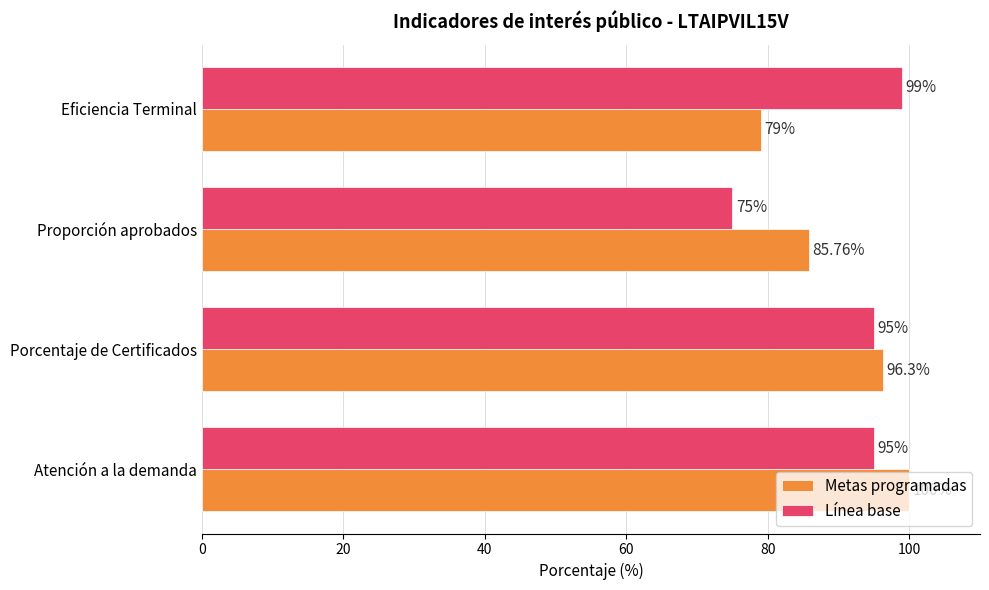

What is the difference between the maximum and second lowest values in the Línea base series?

4.0